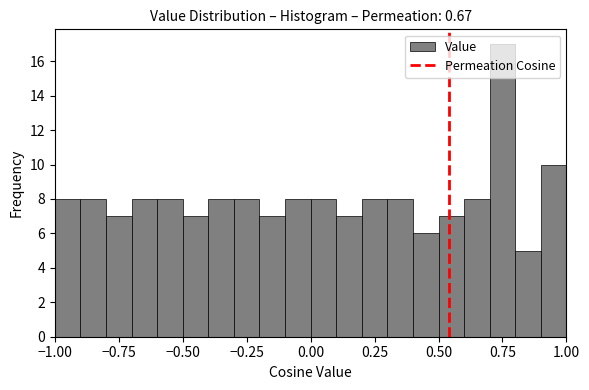

Around what value on the x-axis is the tallest bar? Give the approximate position of its centre, as read against the axis.

0.75